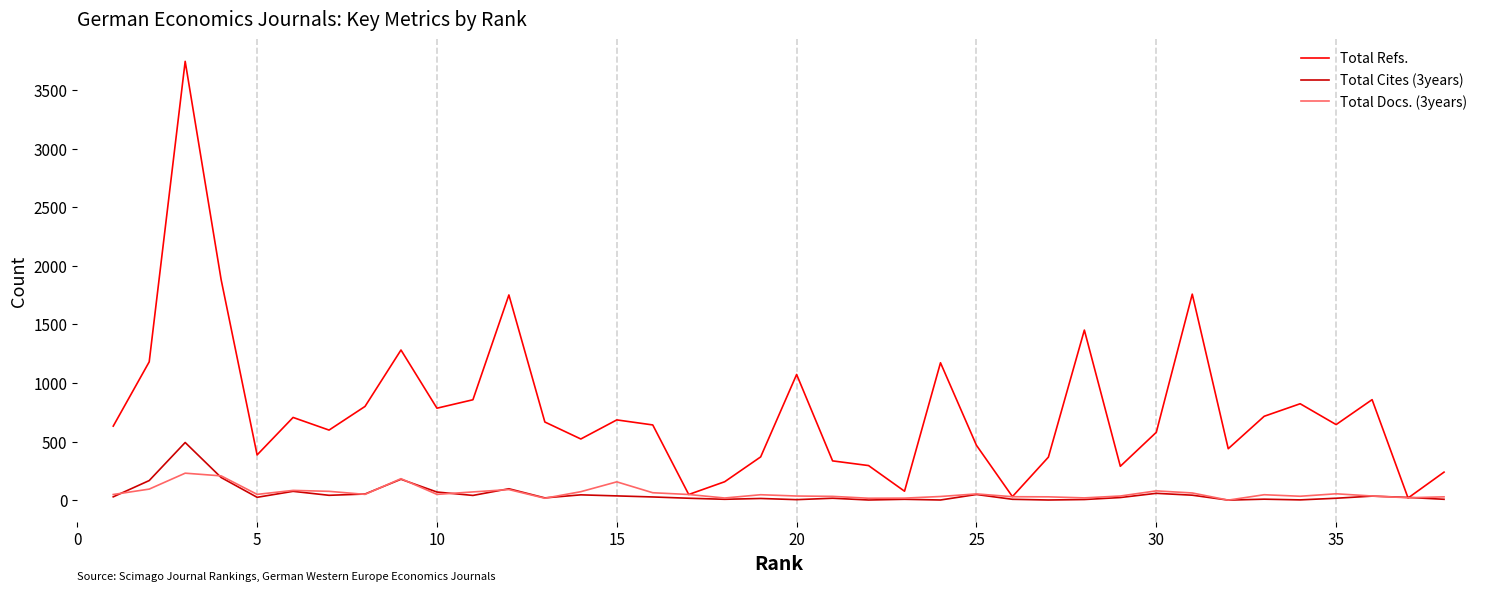

What is the maximum value shown in the chart?

3747